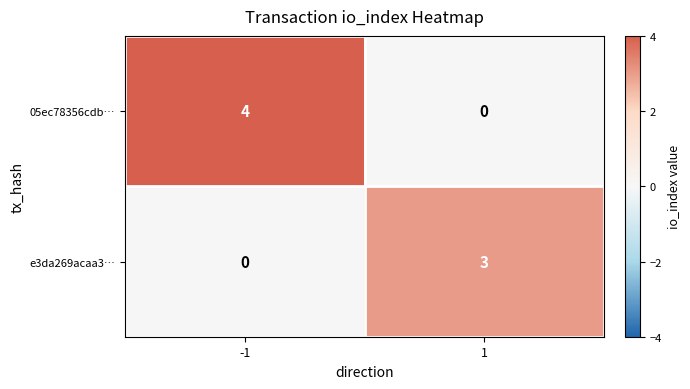

Reading left to right, list all the values displayed in this chart.

05ec78356cdb…: -1=4	1=0
e3da269acaa3…: -1=0	1=3